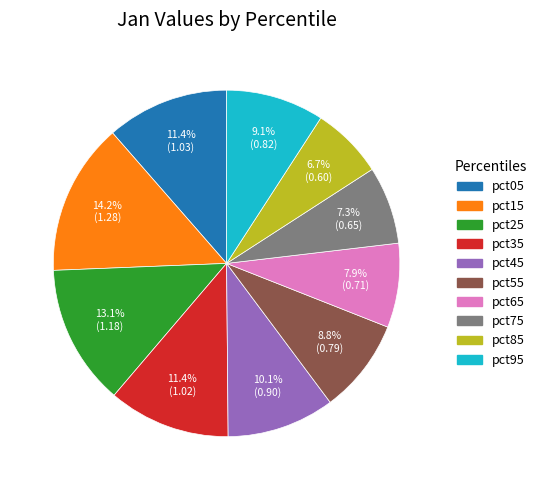

How many segments does this pie chart have?

10